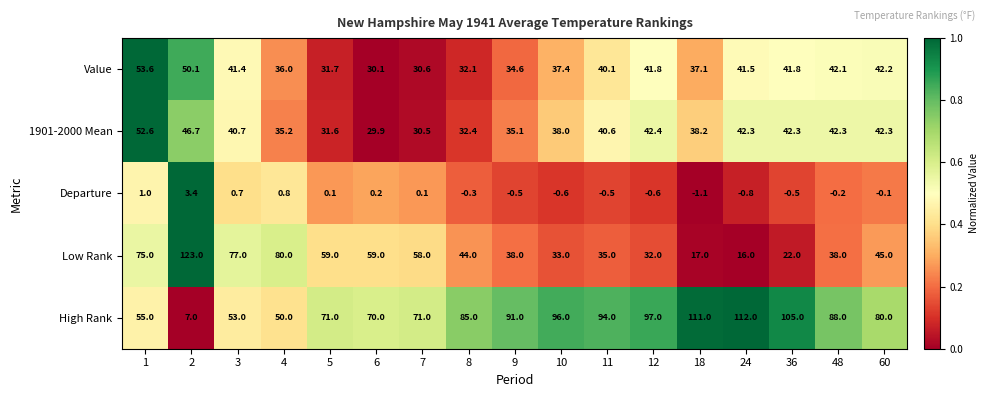

Rank the series by their maximum value, from highest to lowest.

Low Rank, High Rank, Value, 1901-2000 Mean, Departure